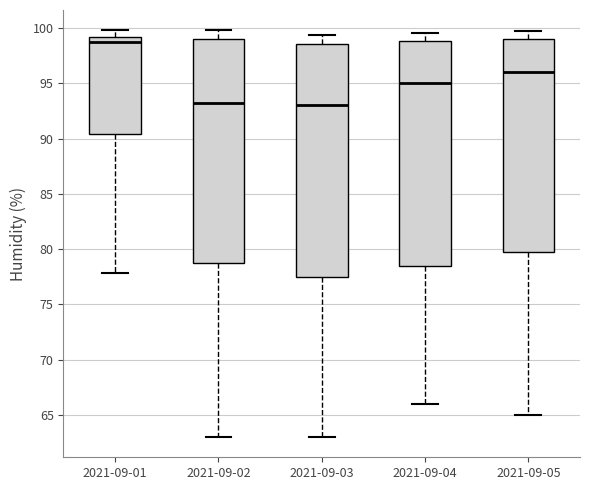

Comparing the boxes themselves (not the whiskers), which one is the tallest?

2021-09-03